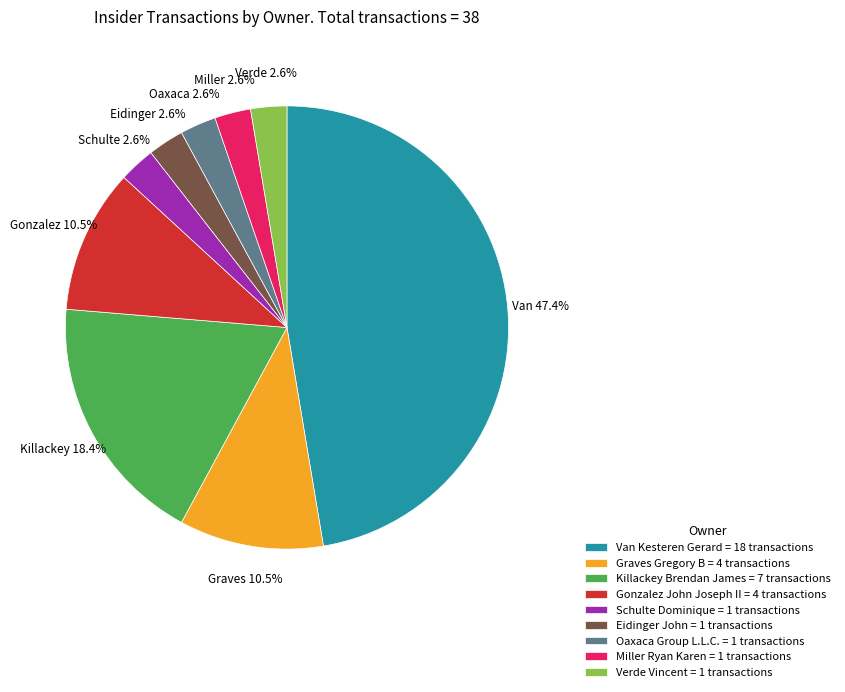

What portion of the pie excludes Graves Gregory B = 4 transactions?

89.5%